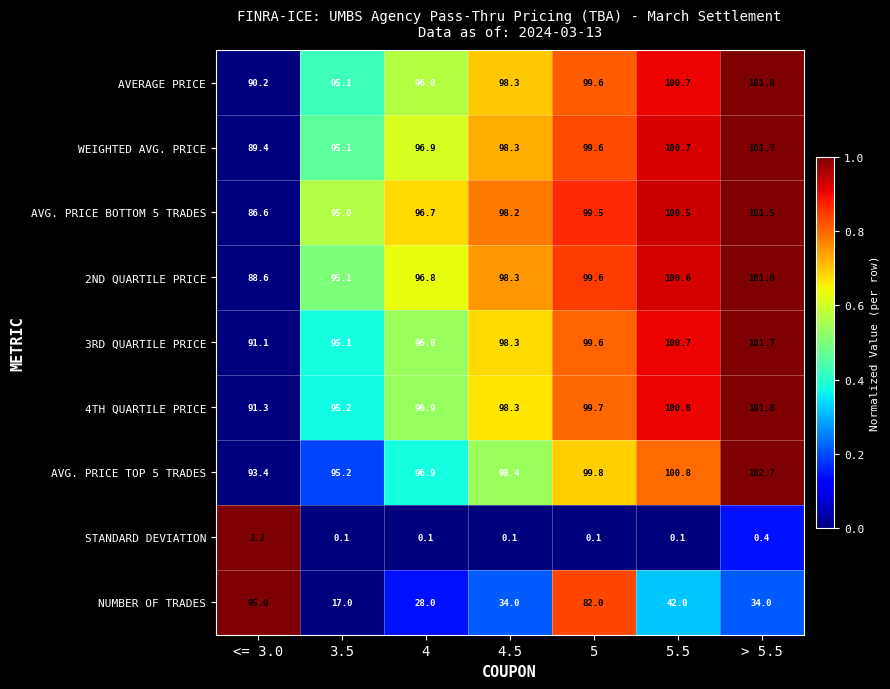

Where is 2ND QUARTILE PRICE nearest to the value 95?

3.5